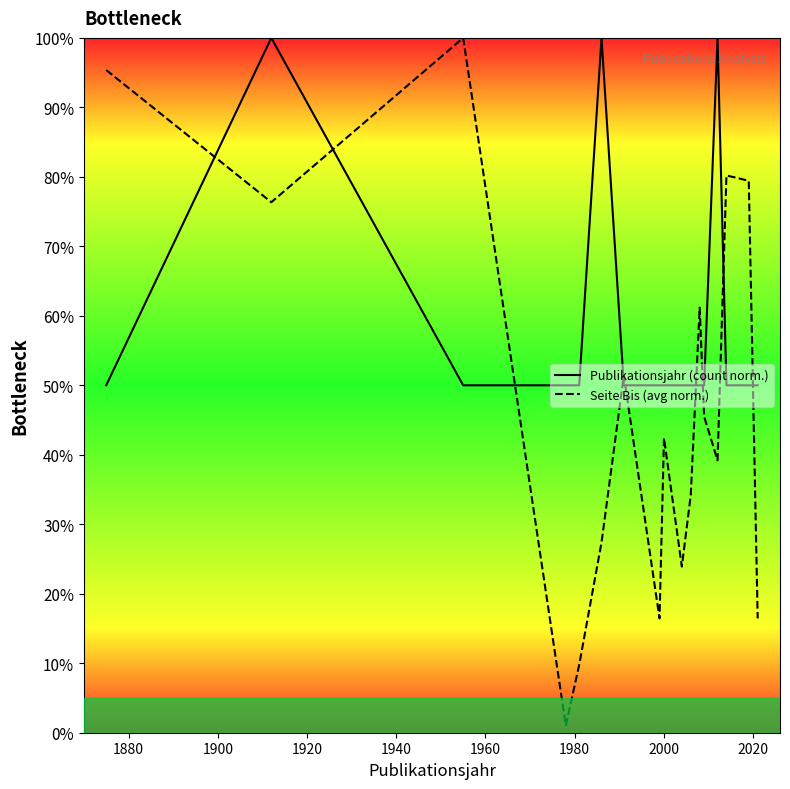

Which series has the largest range (max minus min)?

Seite Bis (avg norm.)